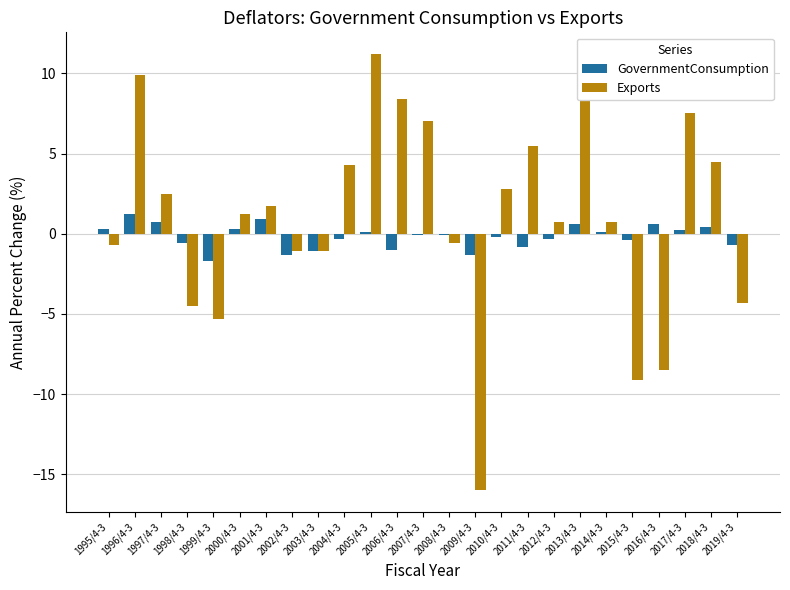

Is the value of Exports at 2012/4-3 greater than the value of GovernmentConsumption at 1996/4-3?

No